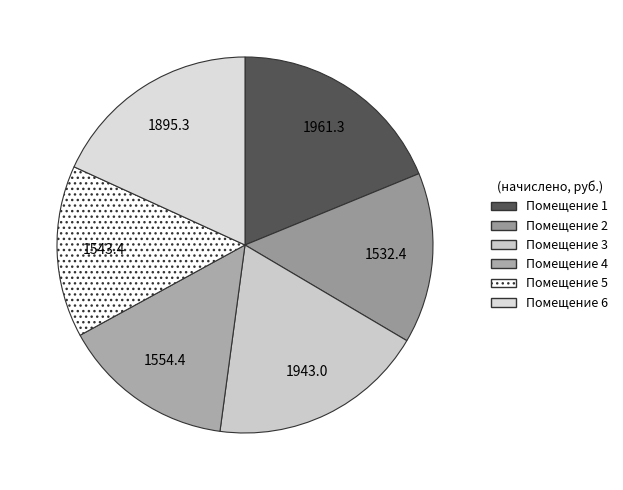

Rank the categories by value from lowest to highest.

2, 5, 4, 6, 3, 1